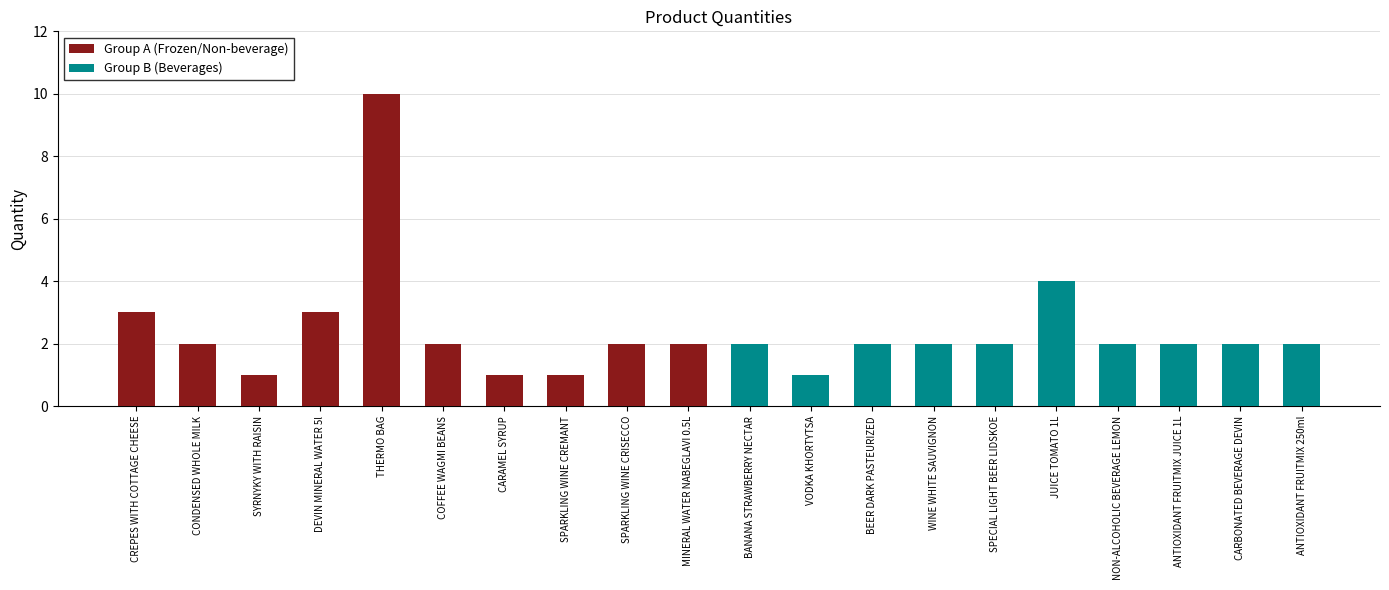

At which label is Group A (Frozen/Non-beverage) closest to 5?

CREPES WITH COTTAGE CHEESE